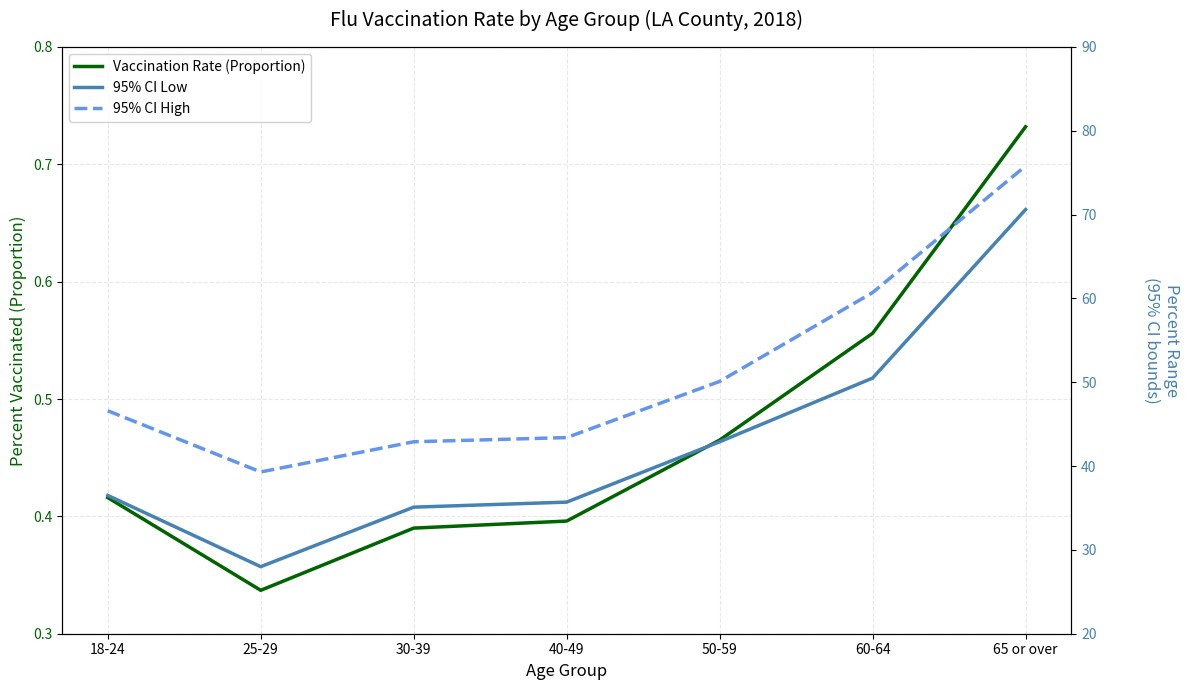

Which label corresponds to the smallest value in the chart?

25-29